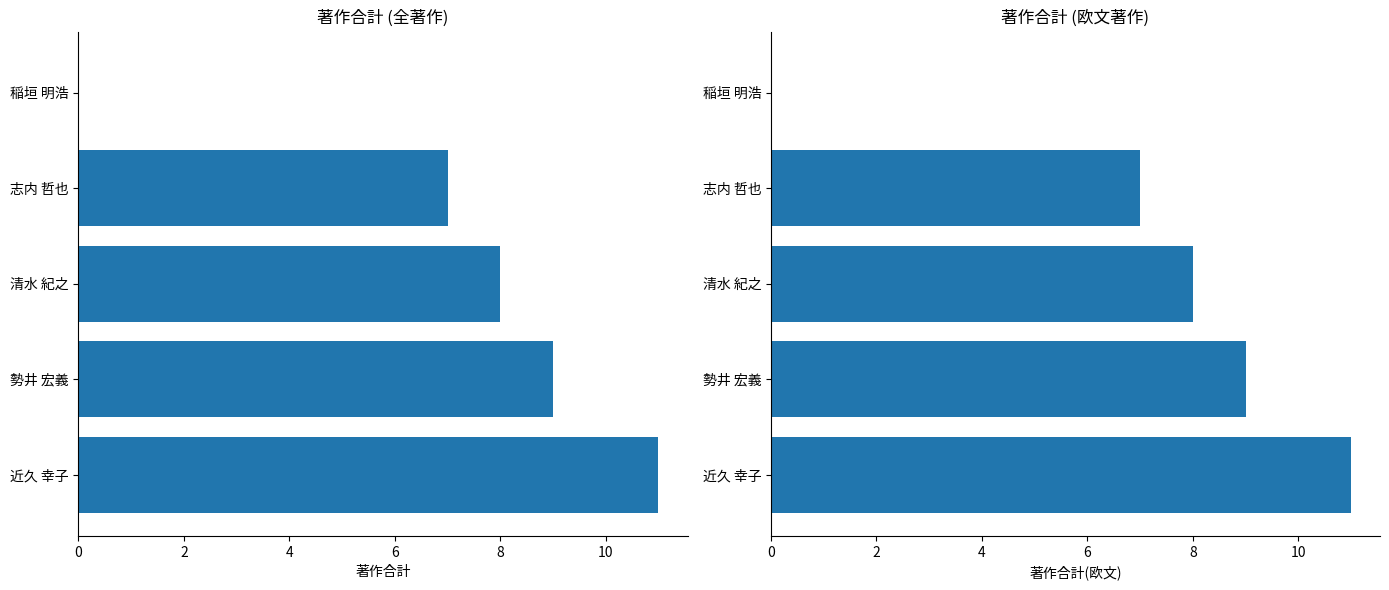

Is the value of 著作合計 at 清水 紀之 greater than the value of 著作合計(欧文) at 清水 紀之?

No